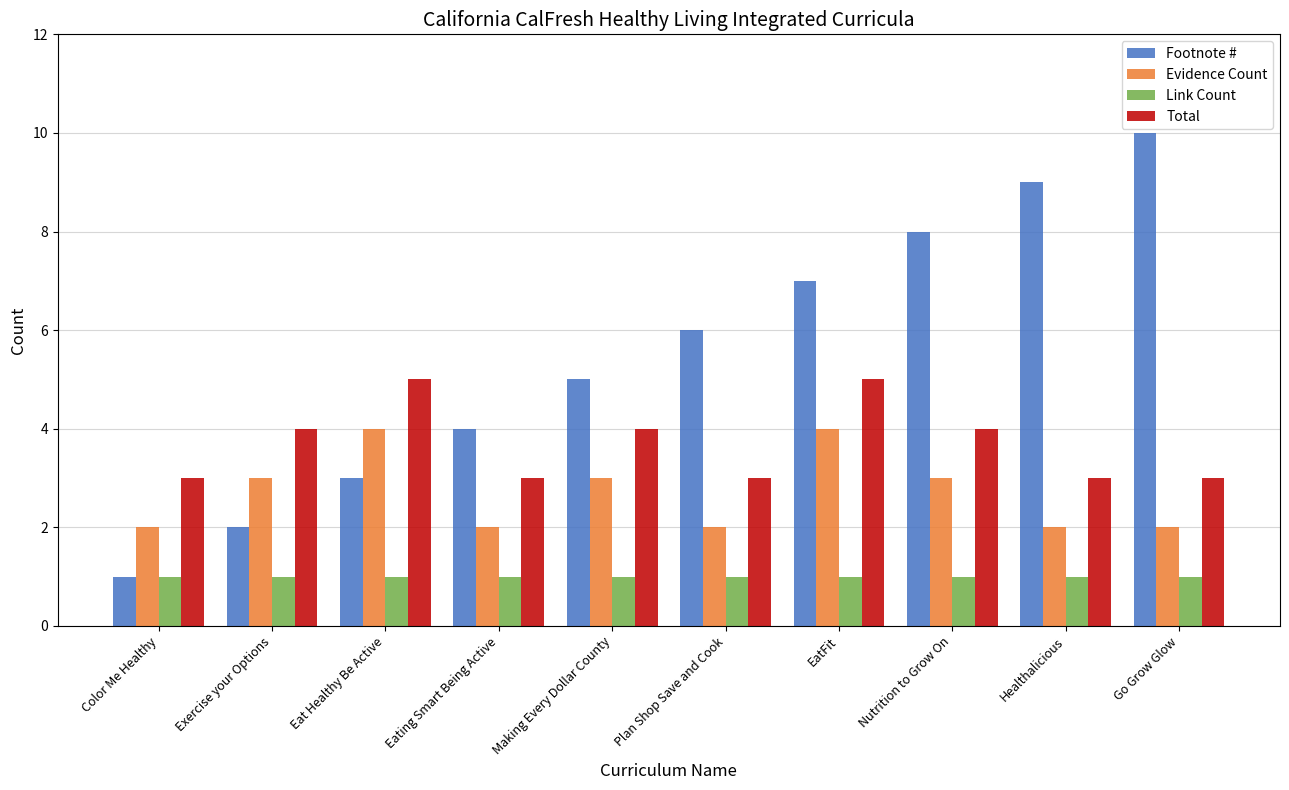

How many distinct data groups are displayed?

4